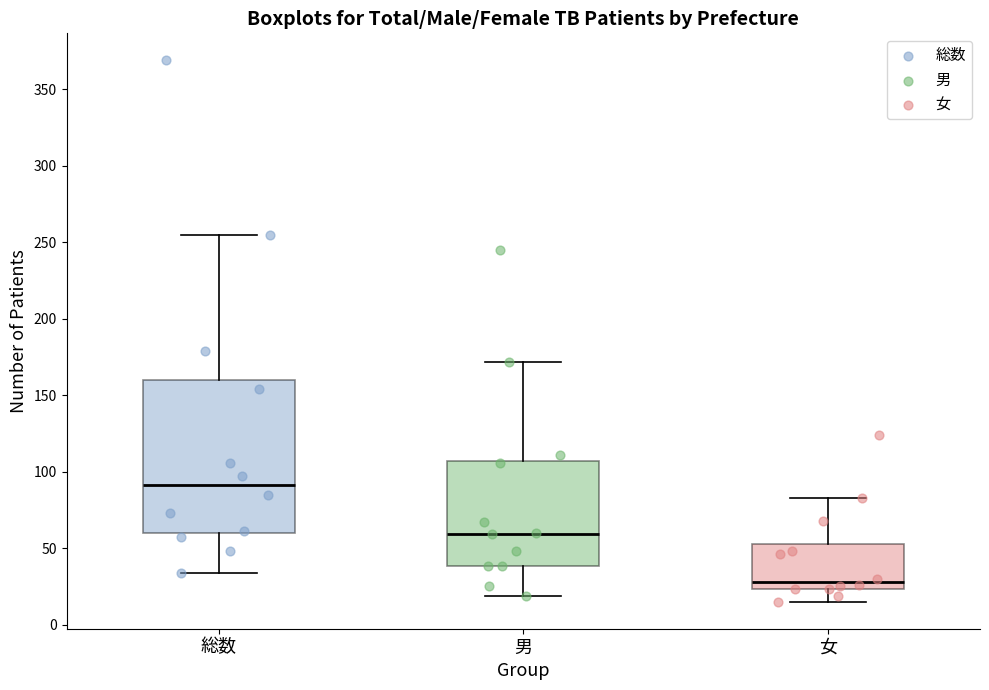

Reading left to right, transcribe this box plot: for each box, give where its median line is, the range the box spans, and where its two whiskers end, as read against the y-axis. The values are not printed on the chart, so give them approximately, as read against the axis.

総数: median 90, box 60 to 160, whiskers 35 to 255
男: median 60, box 40 to 105, whiskers 20 to 170
女: median 30, box 25 to 55, whiskers 15 to 85